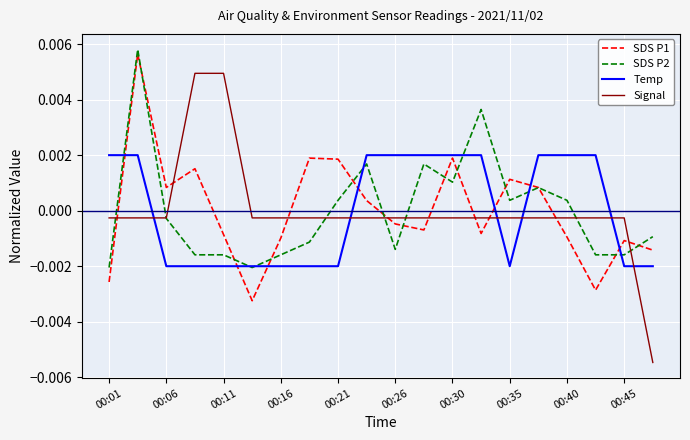

How many intersections are there between SDS P1 and Signal?

9